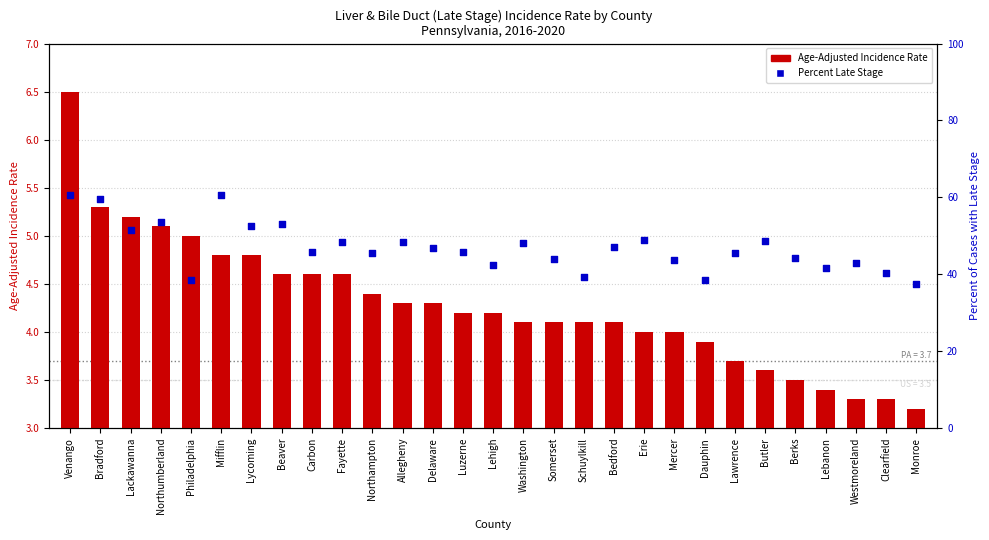

At which category is the sum across all series the highest?

Venango